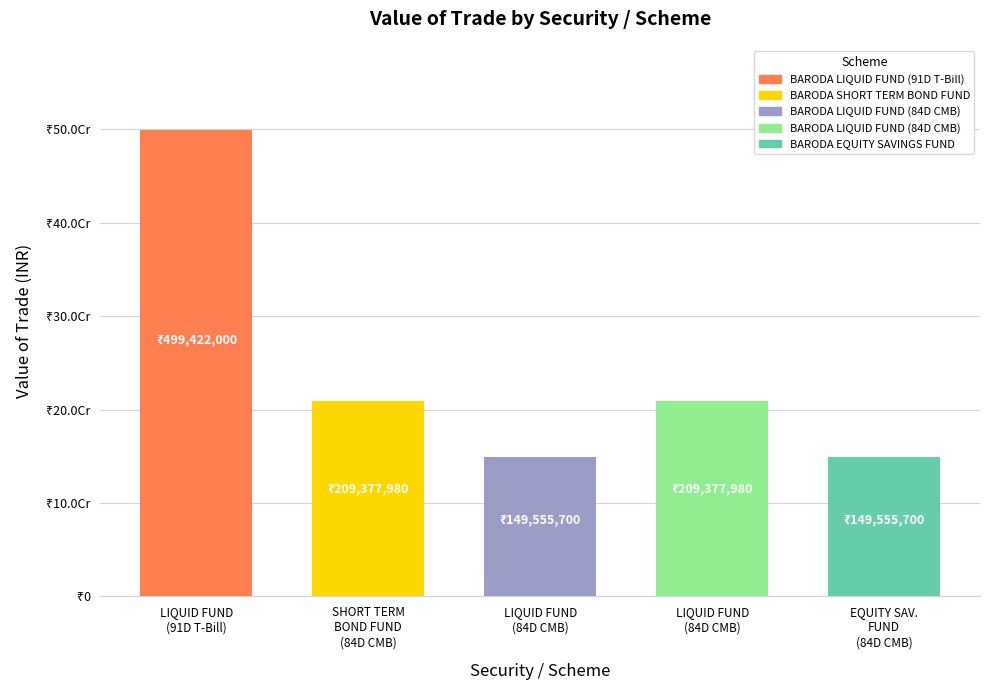

What position from the left is 84 Days CMB (Row 5)?

5